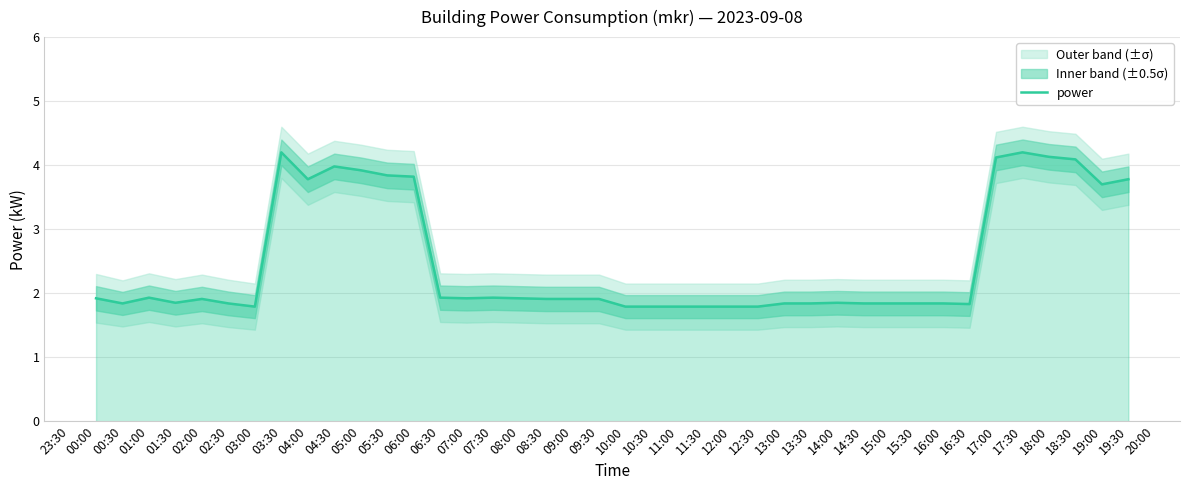

What is the highest value of the power series?

4.2